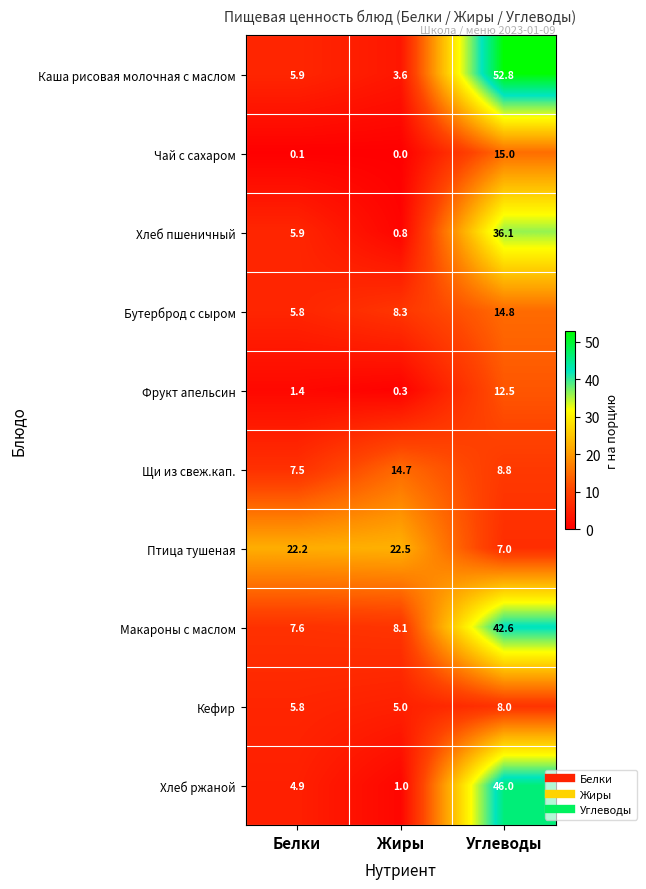

At which label does Бутерброд с сыром first exceed 8?

Жиры